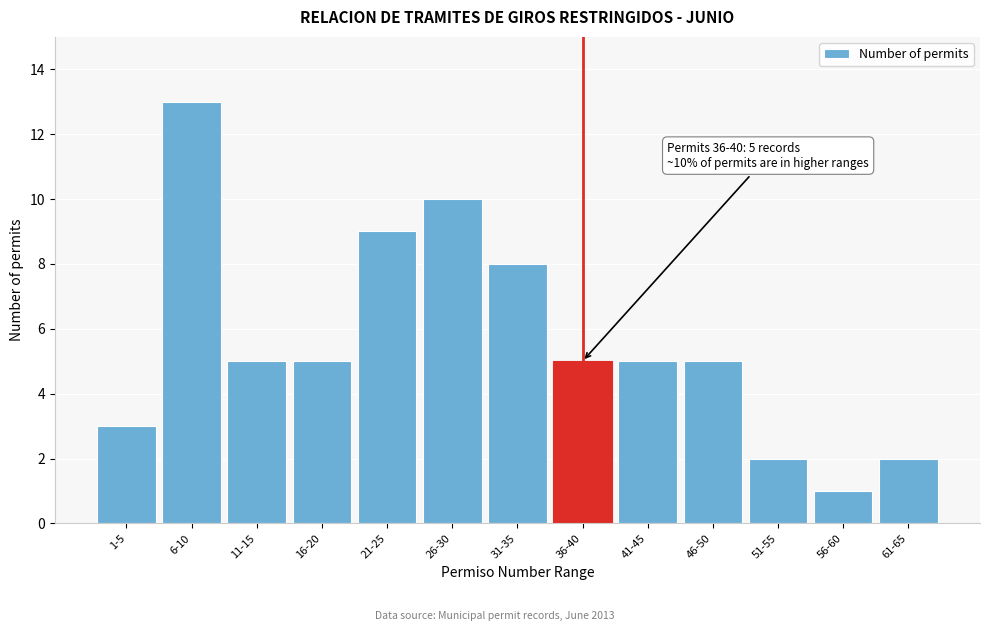

Reading left to right, transcribe all the data shown in this chart.

3	13	5	5	9	10	8	5	5	5	2	1	2